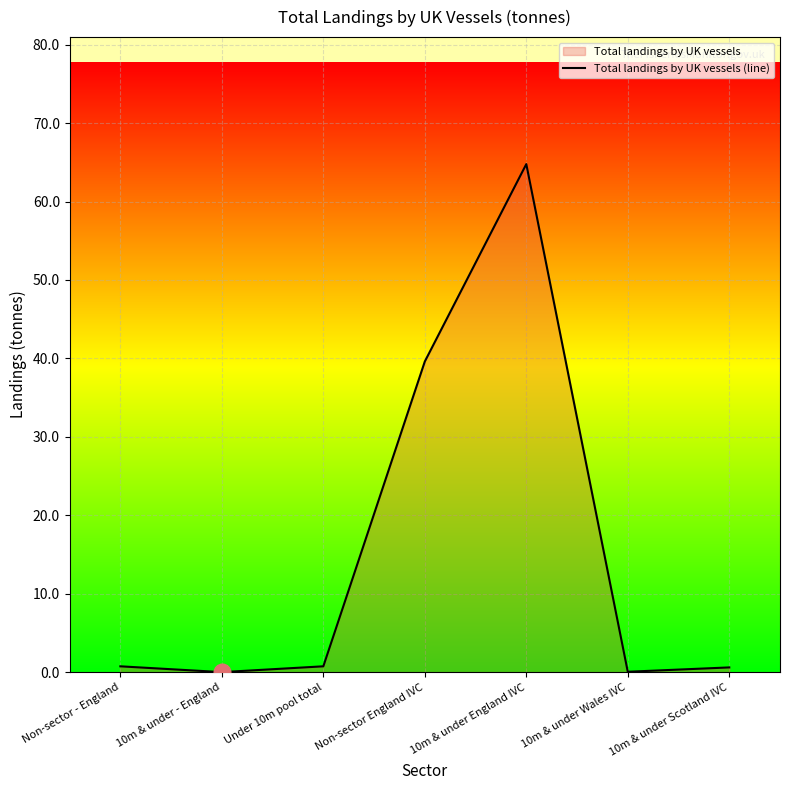

What is the sum of all values?

106.5